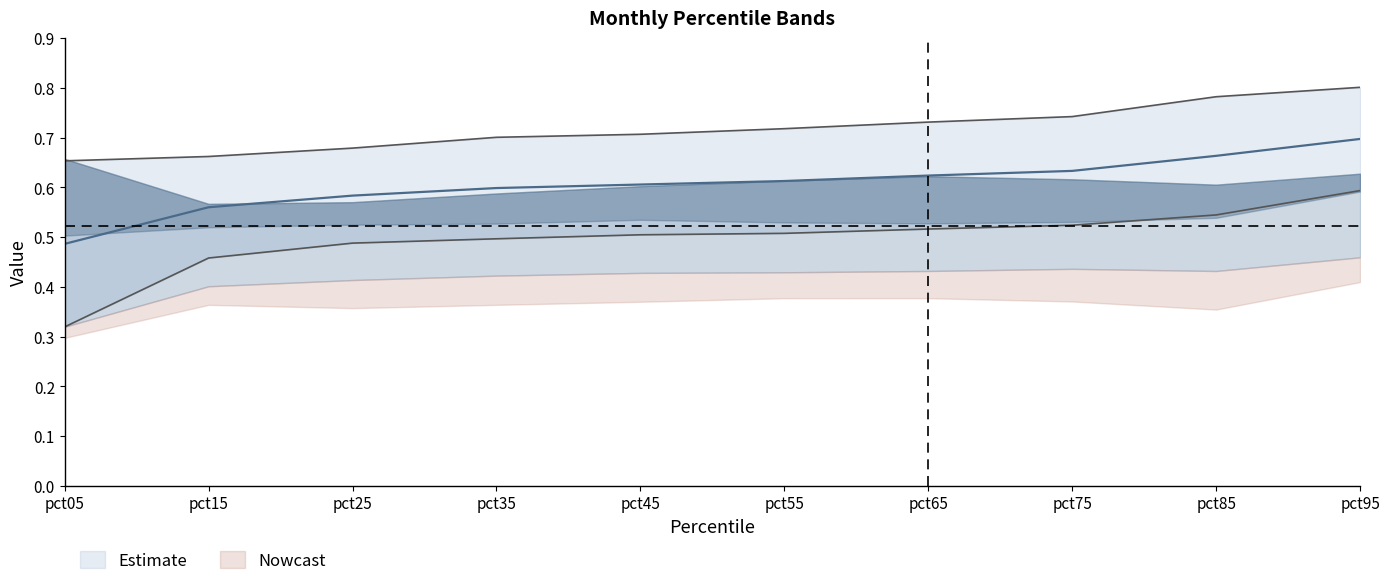

At which category does the chart reach its peak across all series?

pct95